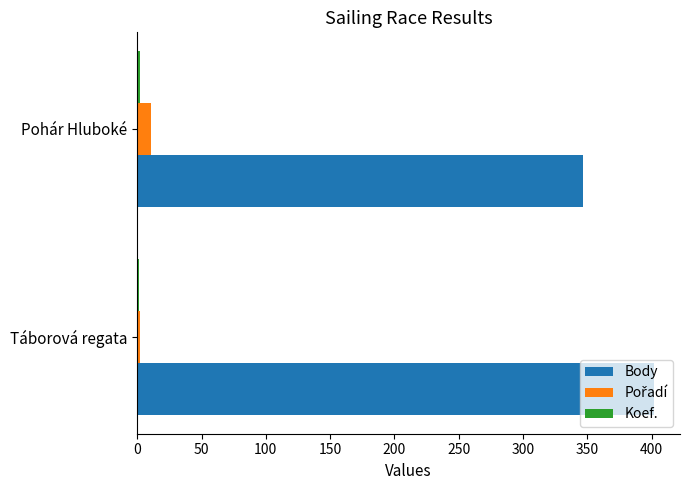

What is the highest value of the Body series?

402